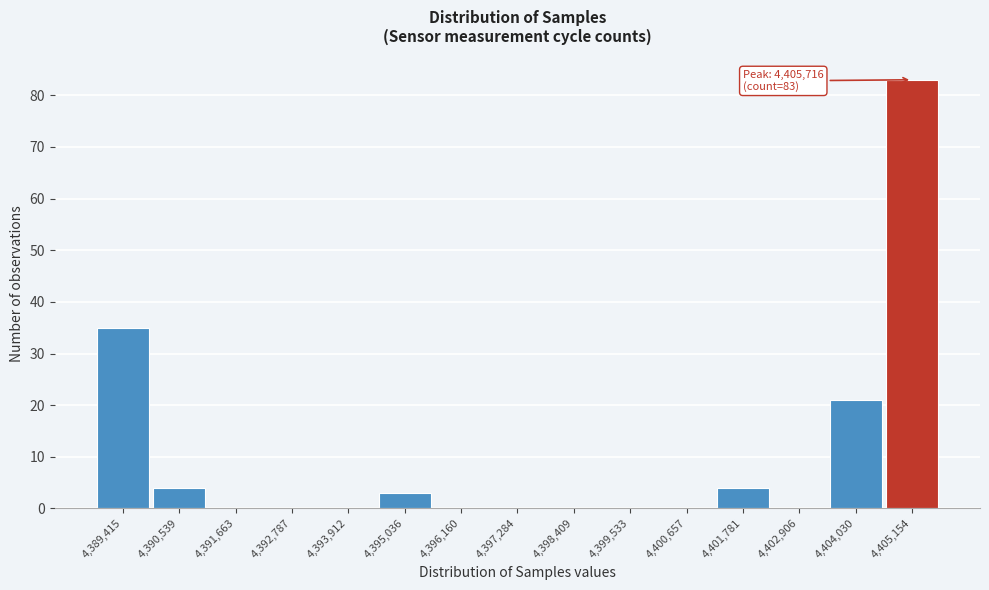

What is the change in value from 4,395,036 to 4,405,154?

+80